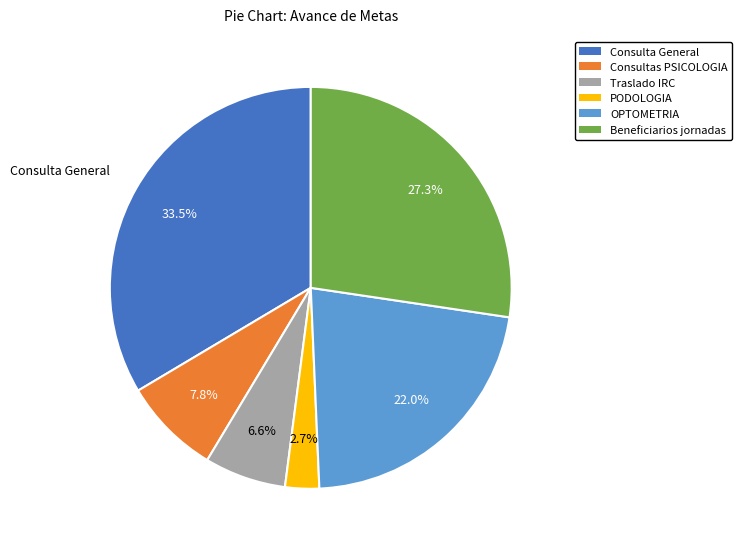

Is it true that OPTOMETRIA is 17% of the pie?

False